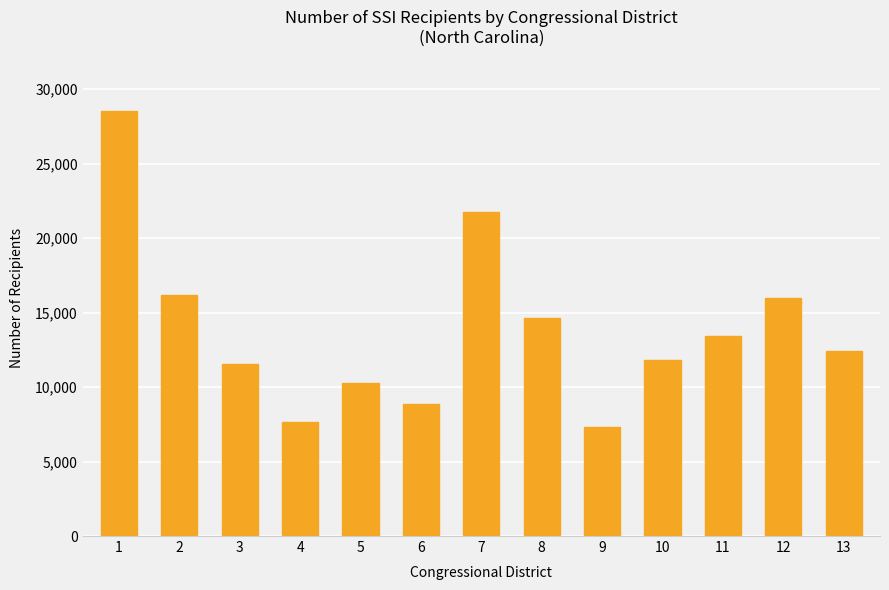

What value does the data have at 7?

21780